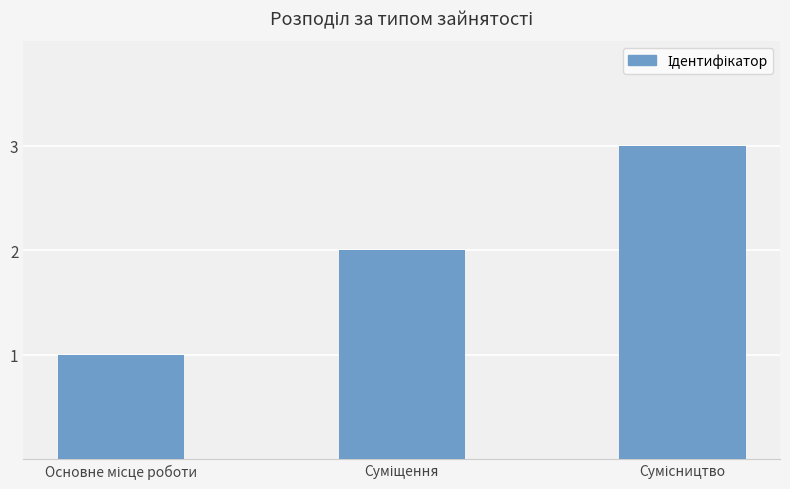

What is the maximum value shown in the chart?

3